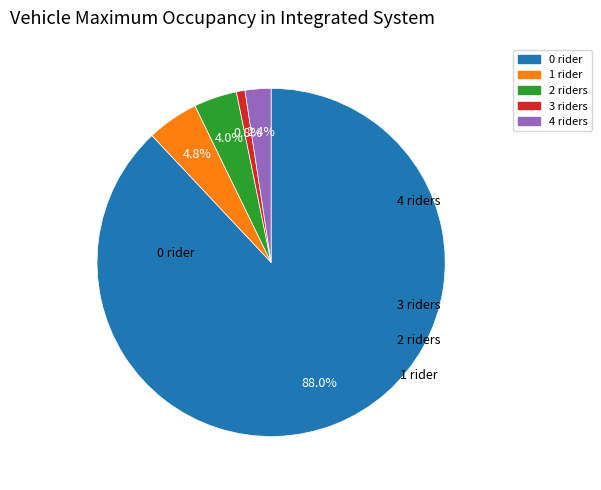

Is there a majority slice in this chart?

Yes